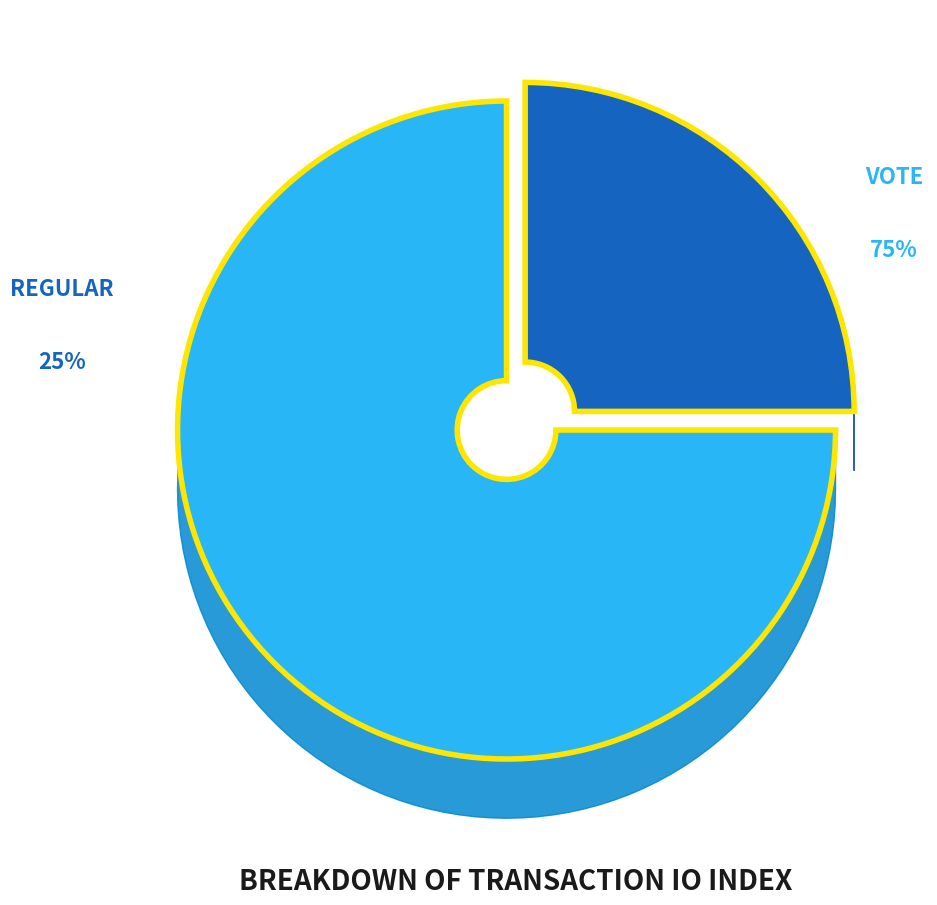

Which slice represents more than half of the pie?

Vote